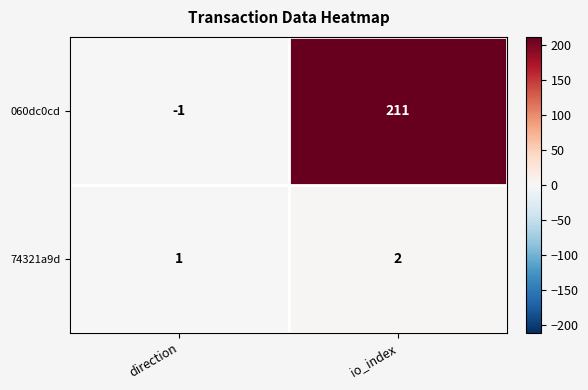

Which series has the largest range (max minus min)?

060dc0cd